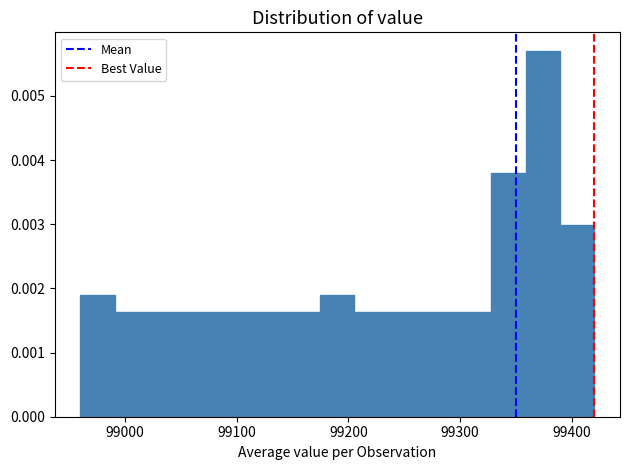

Around what value on the x-axis is the tallest bar? Give the approximate position of its centre, as read against the axis.

99370